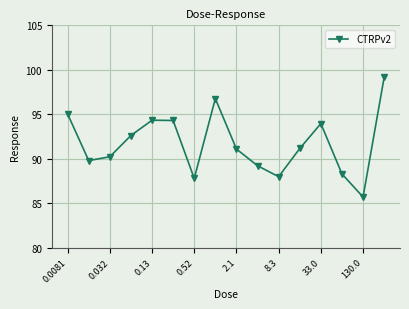

What is the value of the 15th point from the left?

85.7